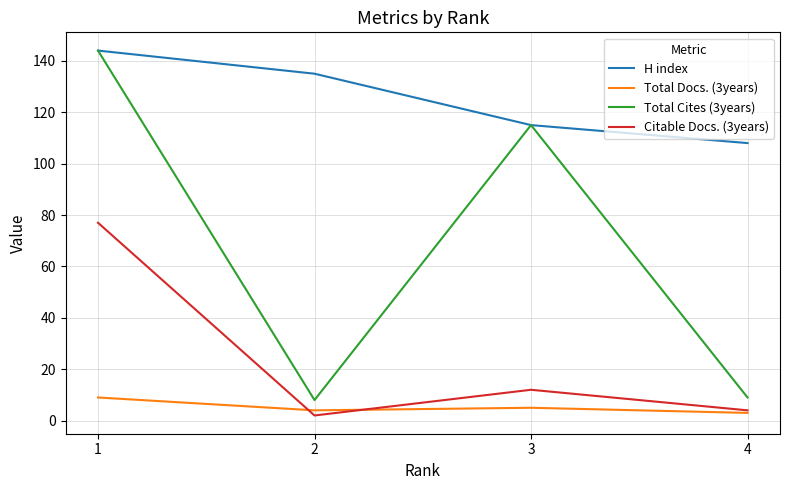

List the labels in order of H index value, largest first.

1, 2, 3, 4